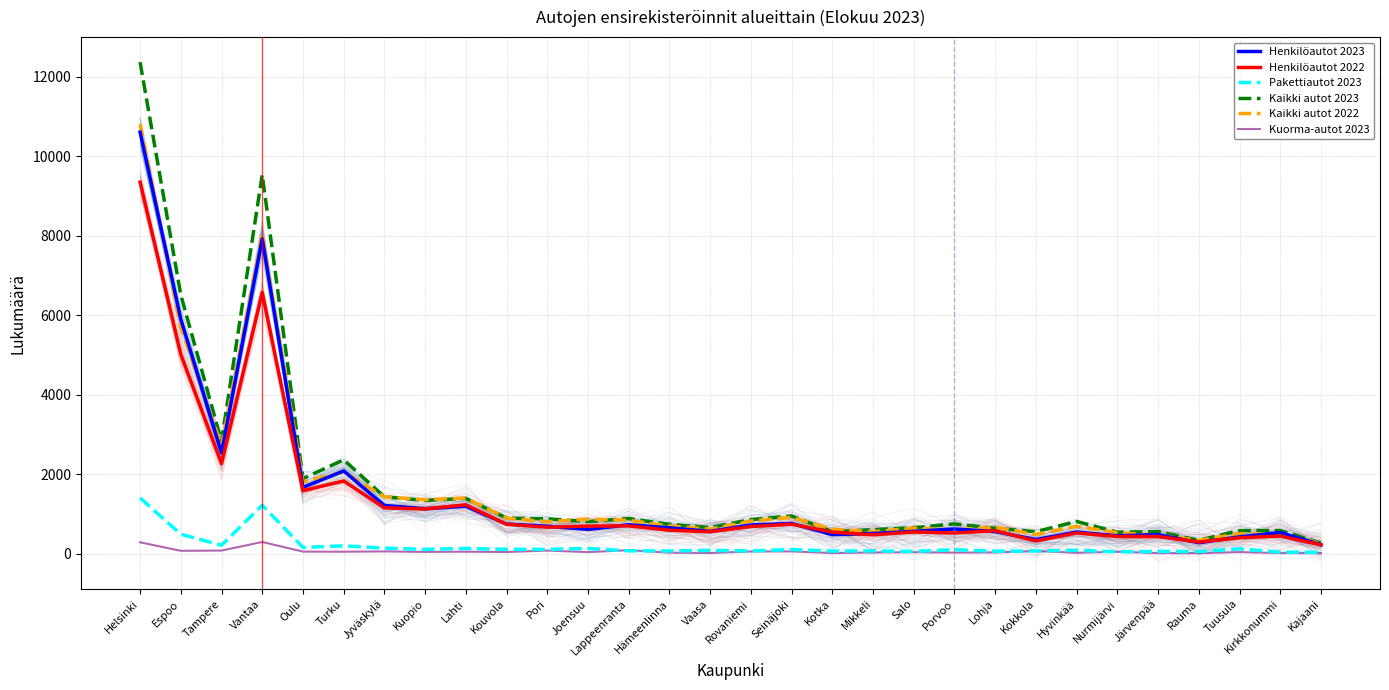

At which label is Henkilöautot 2022 closest to 4780?

Espoo